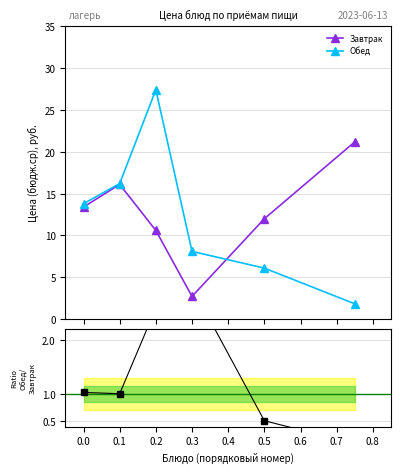

True or false: Обед has more than 0 interior local peaks.

True